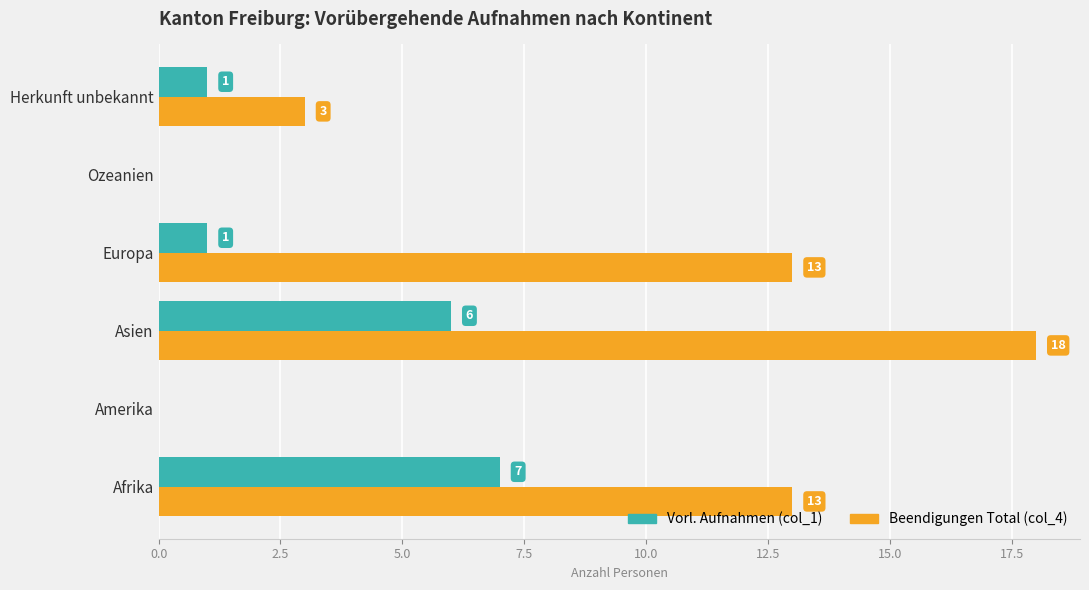

What is the sum of all Vorl. Aufnahmen (col_1) values?

15